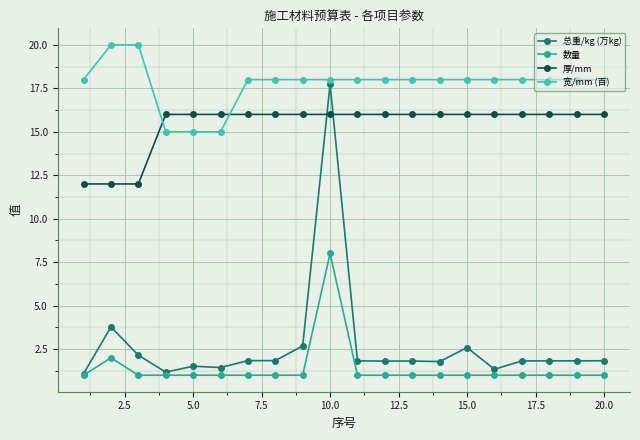

True or false: 宽/mm (百) and 总重/kg (万kg) intersect in this chart.

False